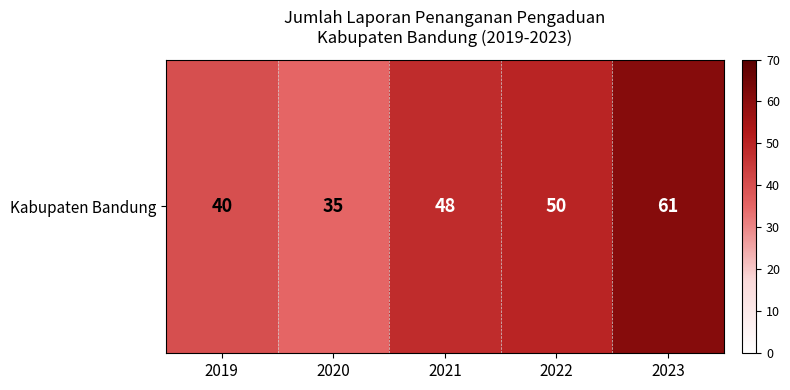

What is the maximum value shown in the chart?

61